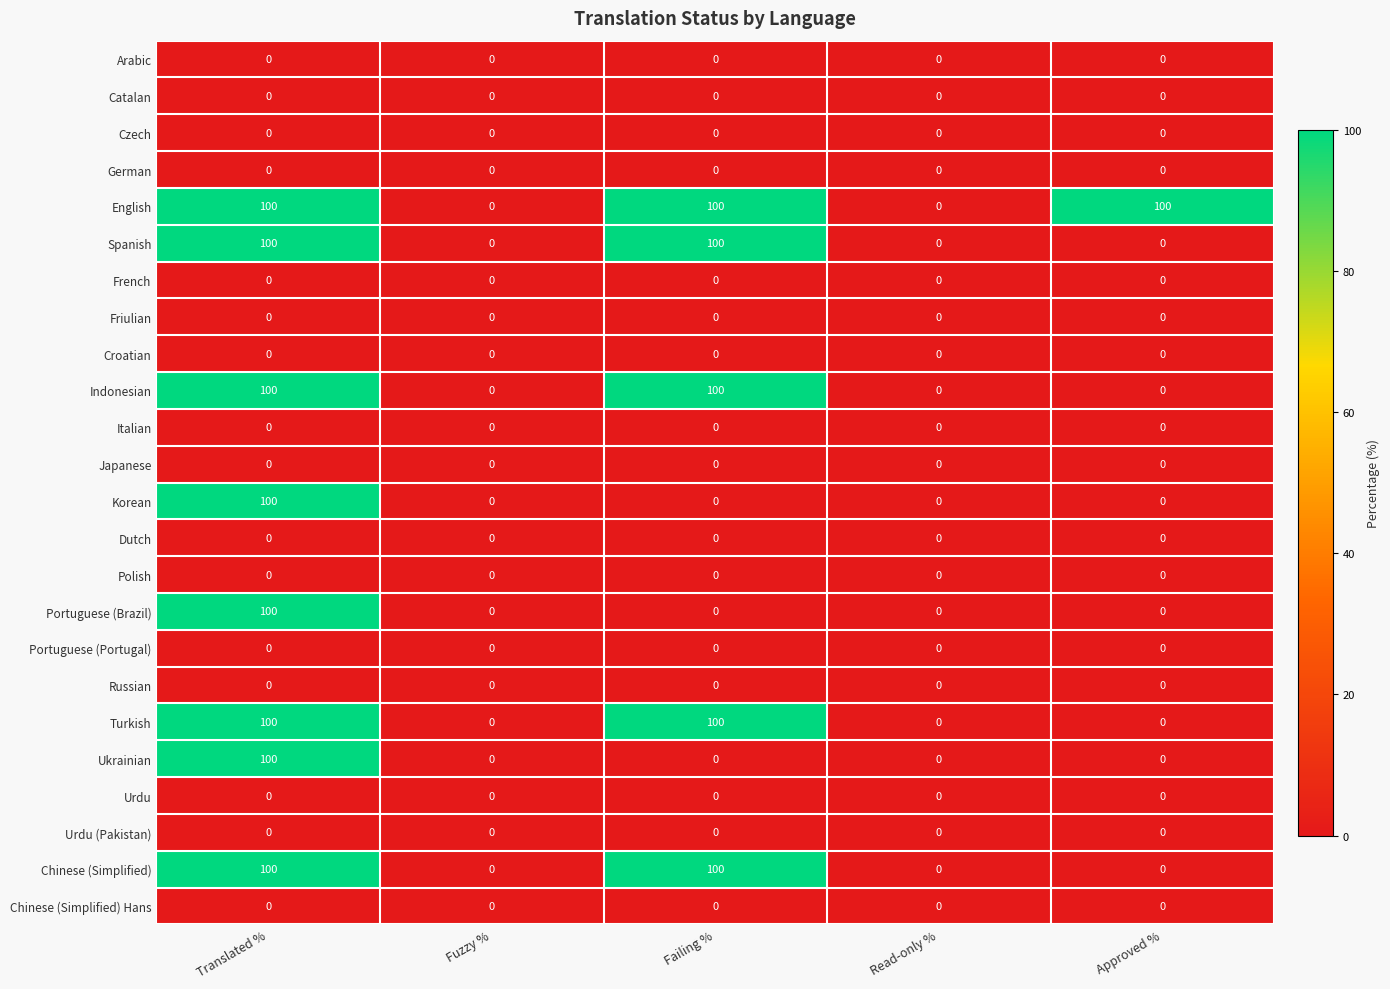

Is the value of Dutch at Approved % greater than the value of Chinese (Simplified) at Failing %?

No